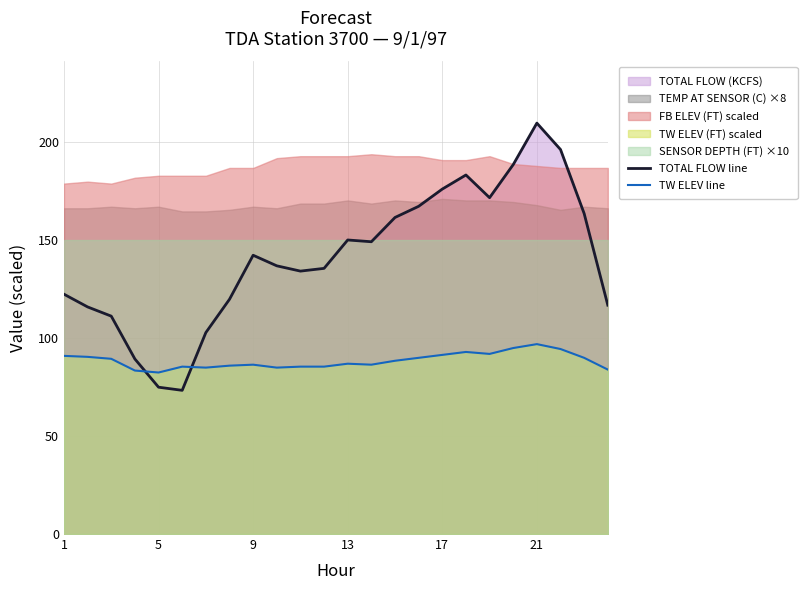

What is the lowest value of the TW ELEV line series?

82.5